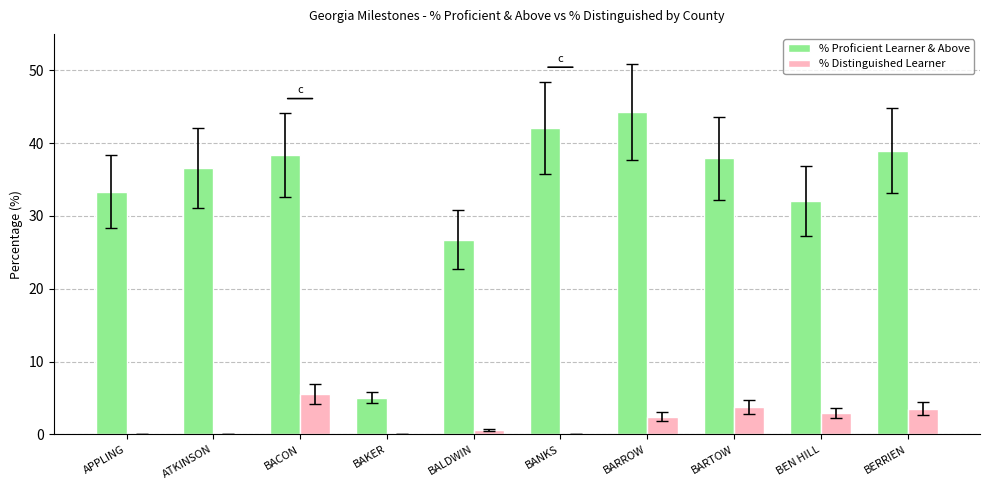

Where is % Distinguished Learner nearest to the value 2?

BARROW